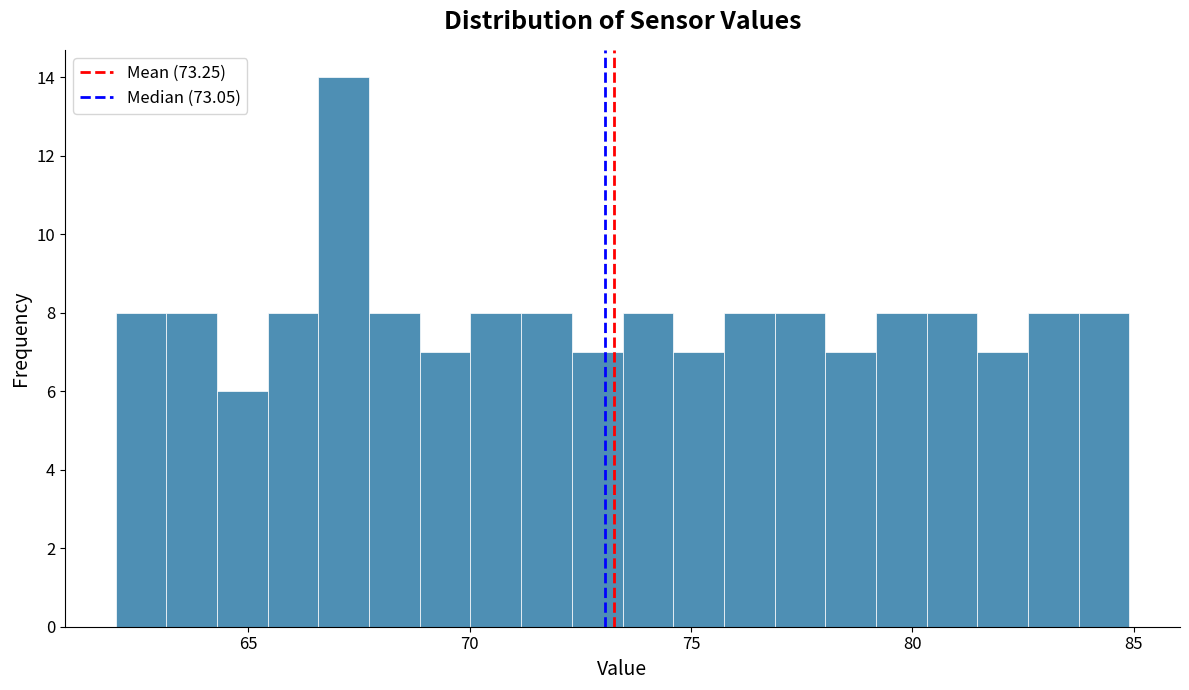

Around what value on the x-axis is the tallest bar? Give the approximate position of its centre, as read against the axis.

67.0